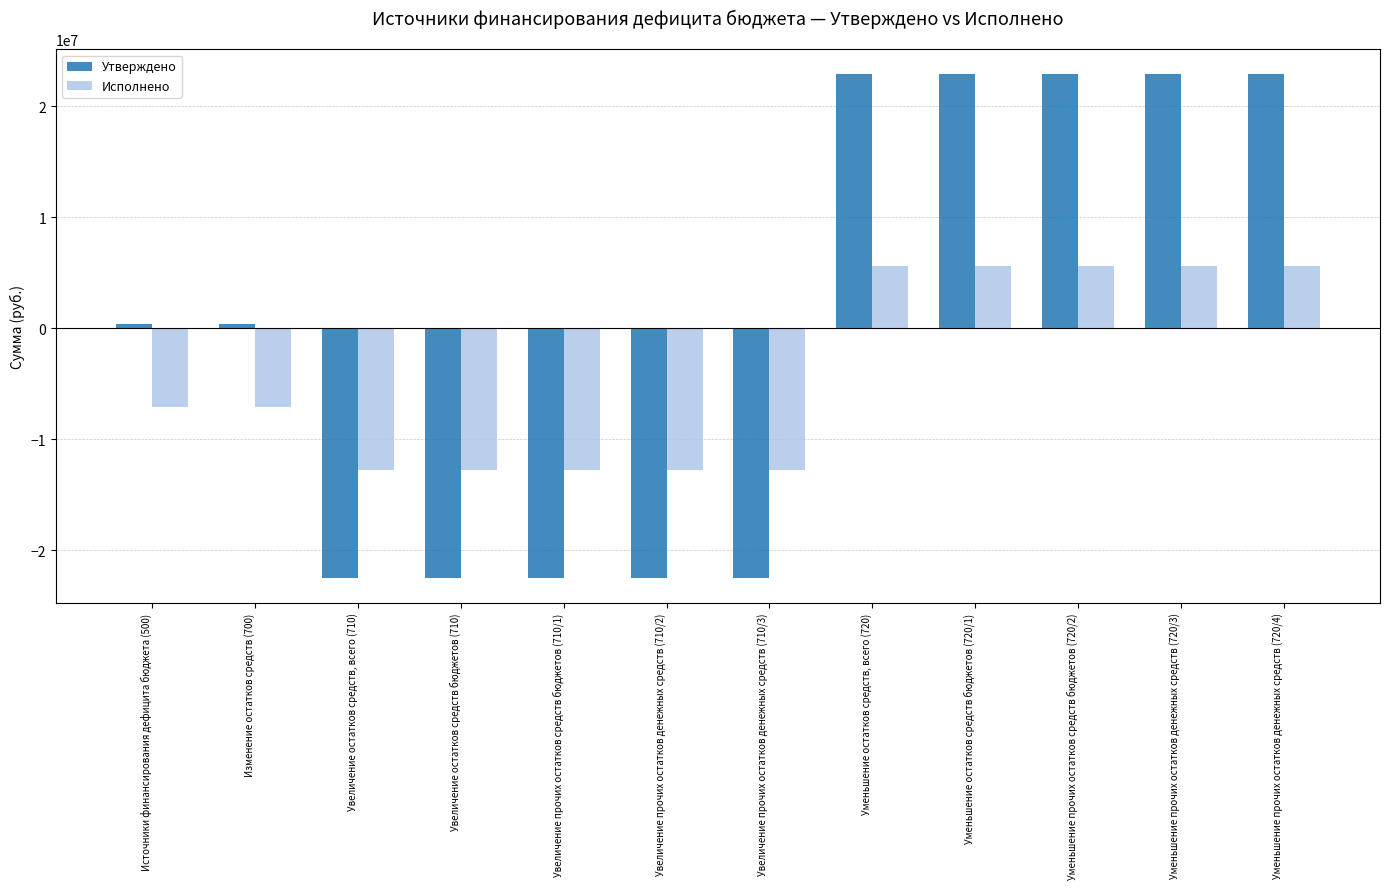

The value of Исполнено at Увеличение прочих остатков денежных средств (710/2) is -3953540.0. True or false?

False